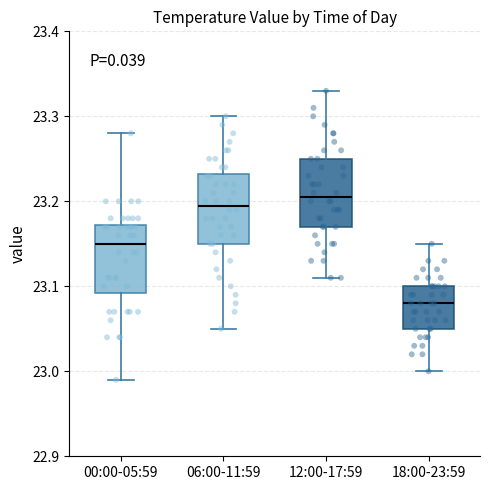

Reading left to right, transcribe this box plot: for each box, give where its median line is, the range the box spans, and where its two whiskers end, as read against the y-axis. The values are not printed on the chart, so give them approximately, as read against the axis.

00:00-05:59: median 23.15, box 23.09 to 23.17, whiskers 22.99 to 23.28
06:00-11:59: median 23.20, box 23.15 to 23.23, whiskers 23.05 to 23.30
12:00-17:59: median 23.21, box 23.17 to 23.25, whiskers 23.11 to 23.33
18:00-23:59: median 23.08, box 23.05 to 23.10, whiskers 23.00 to 23.15